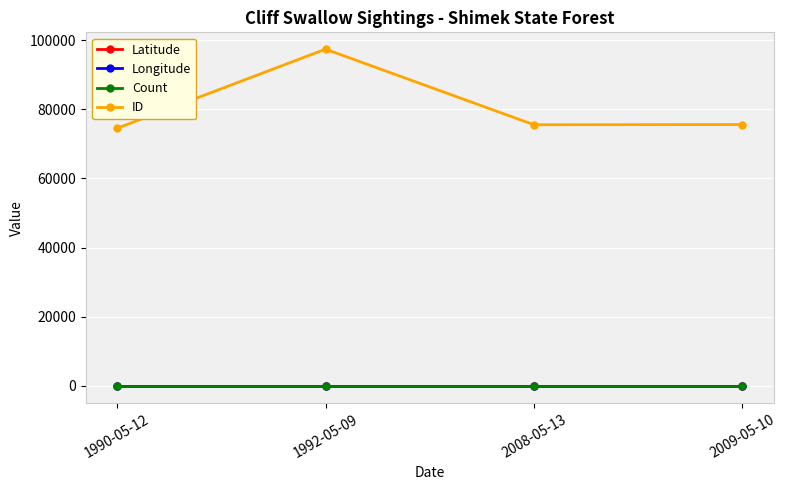

At which category does the chart reach its peak across all series?

1992-05-09